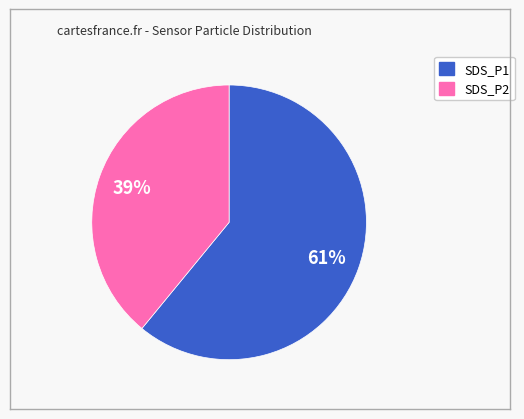

What percentage is the SDS_P1 slice, to the nearest percent?

61%